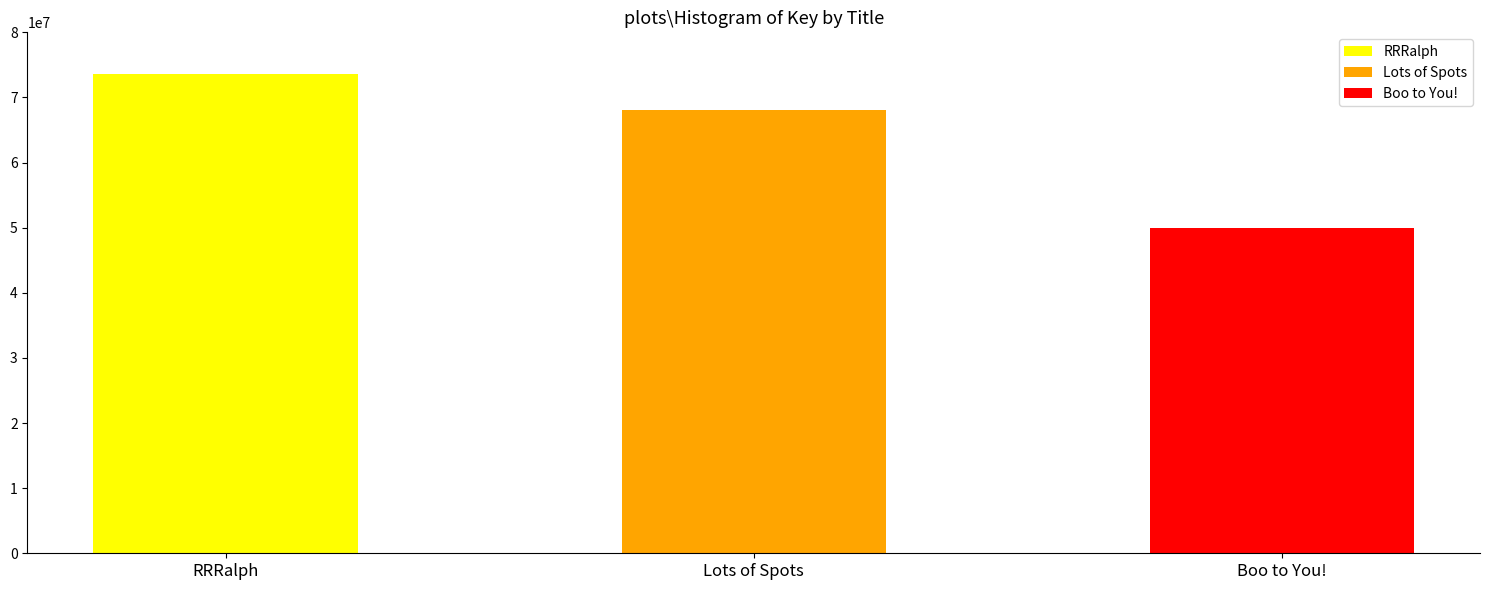

Reading left to right, extract all data points from this chart.

73606326	68047968	49980028